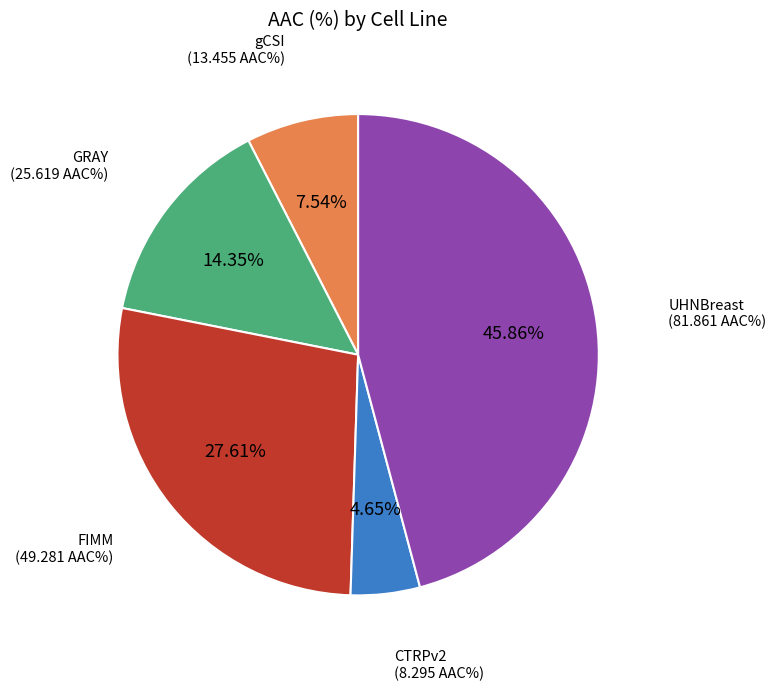

Is there a majority slice in this chart?

No